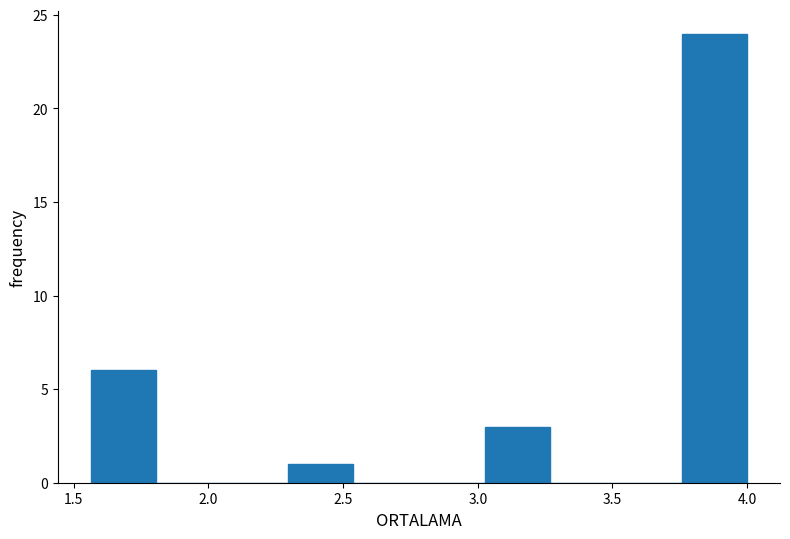

Reading left to right, transcribe this chart: for each bar, give the range it covers on the x-axis and its height. Neither the bar edges nor the heights are printed on the chart, so give them approximately, as read against the axes.

1.55 to 1.80: 6
1.80 to 2.05: 0
2.05 to 2.30: 0
2.30 to 2.55: 1
2.55 to 2.80: 0
2.80 to 3.05: 0
3.05 to 3.25: 3
3.25 to 3.50: 0
3.50 to 3.75: 0
3.75 to 4.00: 24